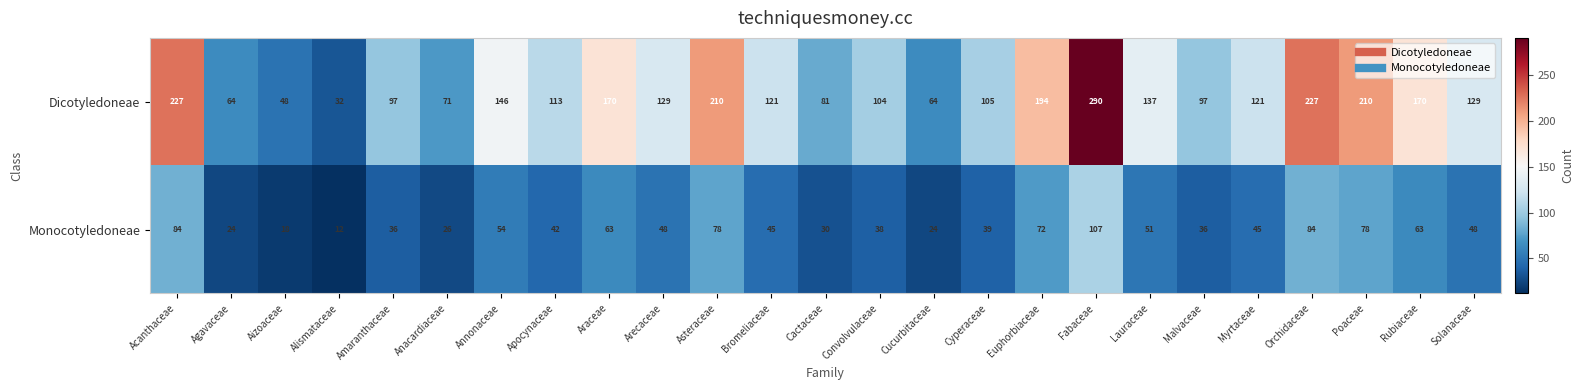

What is the difference between the highest and lowest values at Bromeliaceae?

76